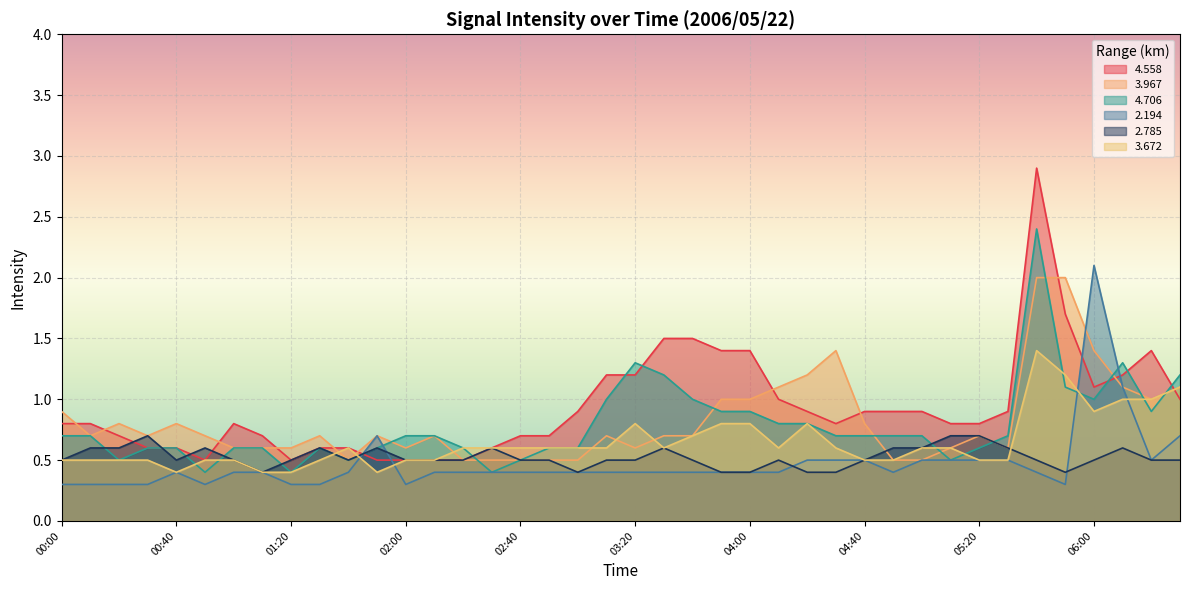

At which category is the sum across all series the highest?

05:40